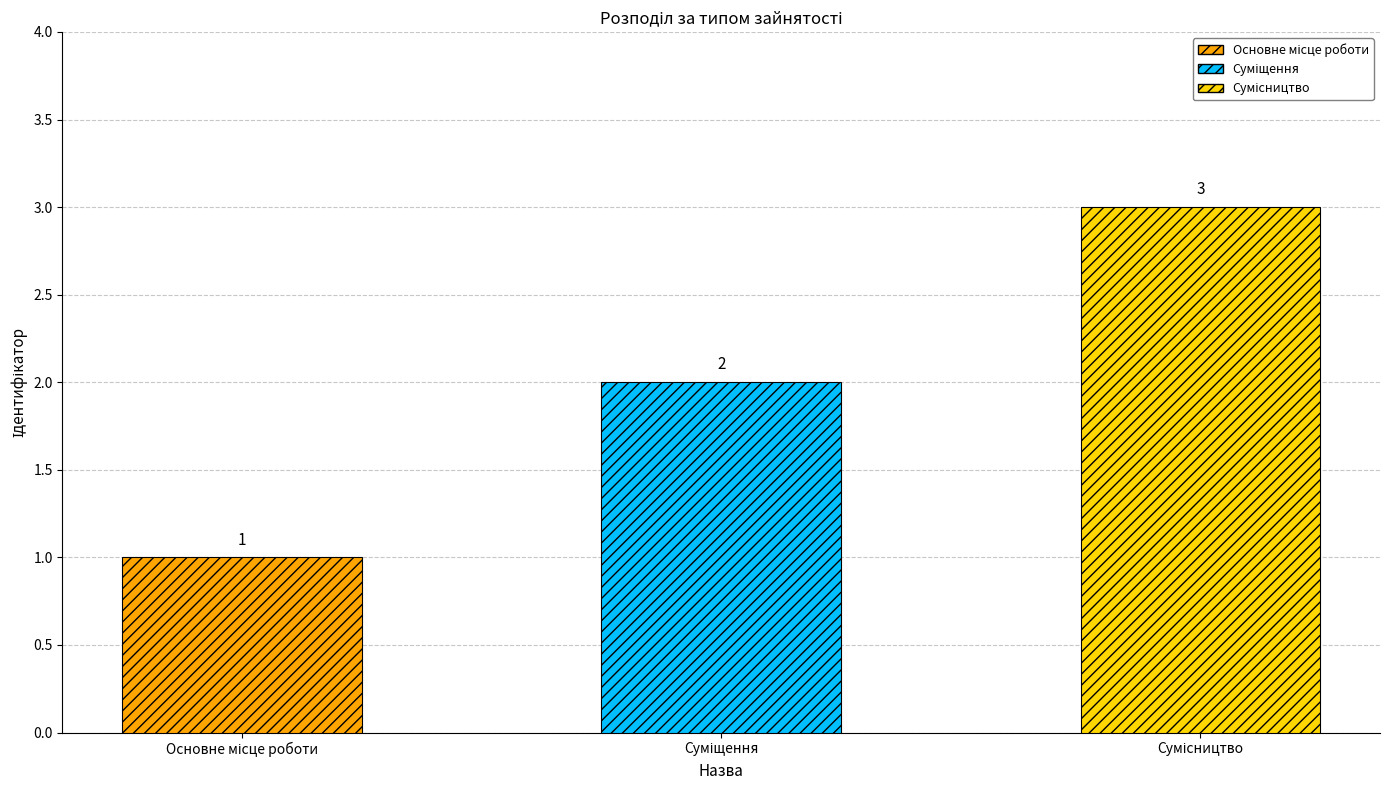

What is the sum of all values?

6